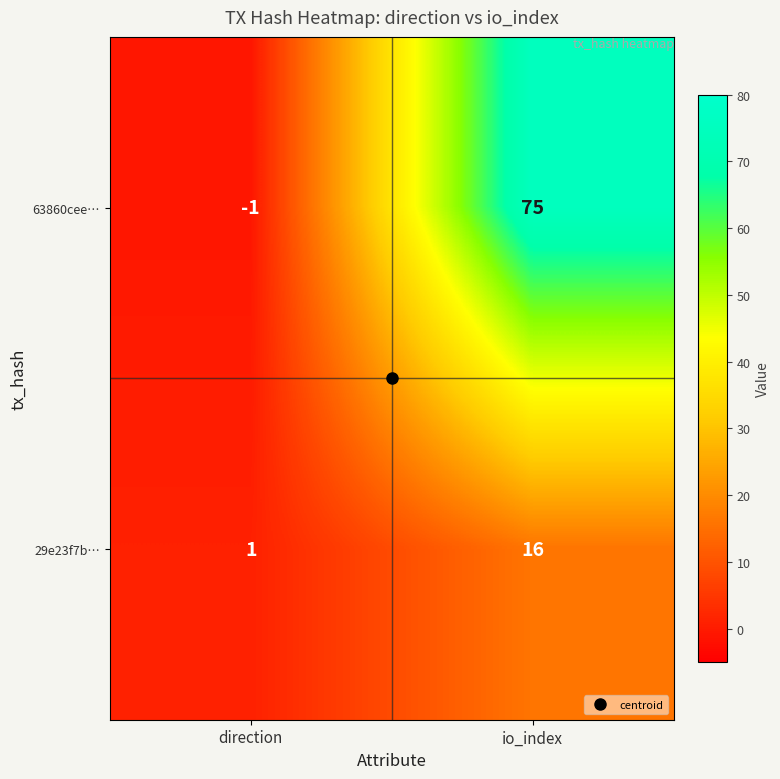

True or false: 29e23f7b… has a value of 11 at io_index.

False